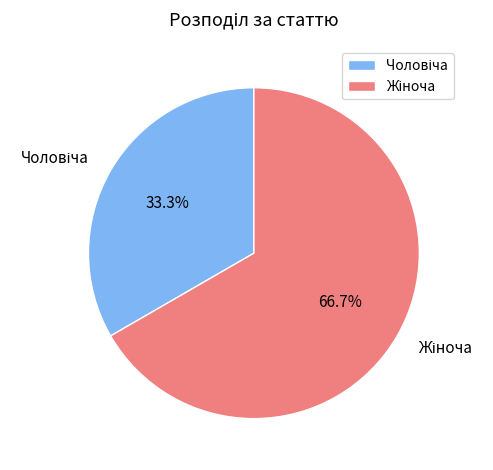

Does any single category account for the majority?

Yes